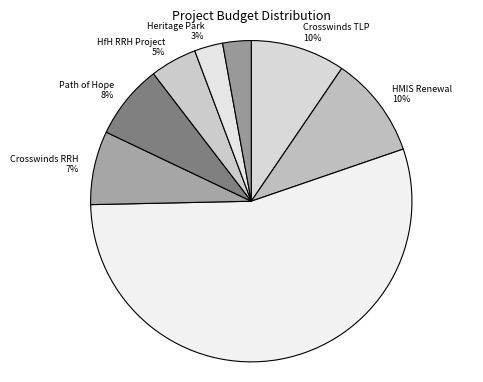

Which category has the biggest portion of the pie?

HfH PH1 Project